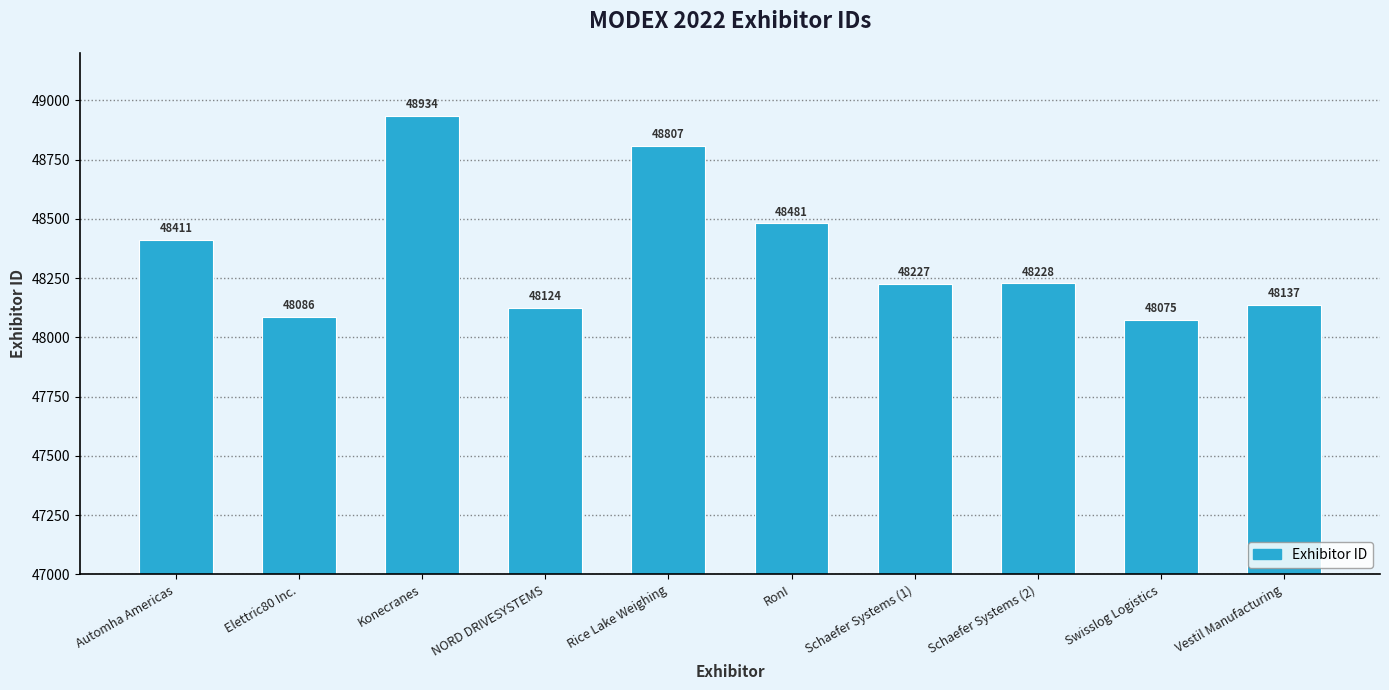

The chart shows a value of 48124 at NORD DRIVESYSTEMS. True or false?

True